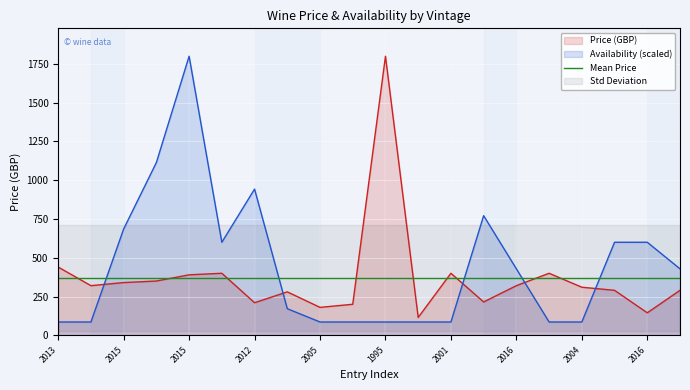

Which series has the widest spread of values?

Availability